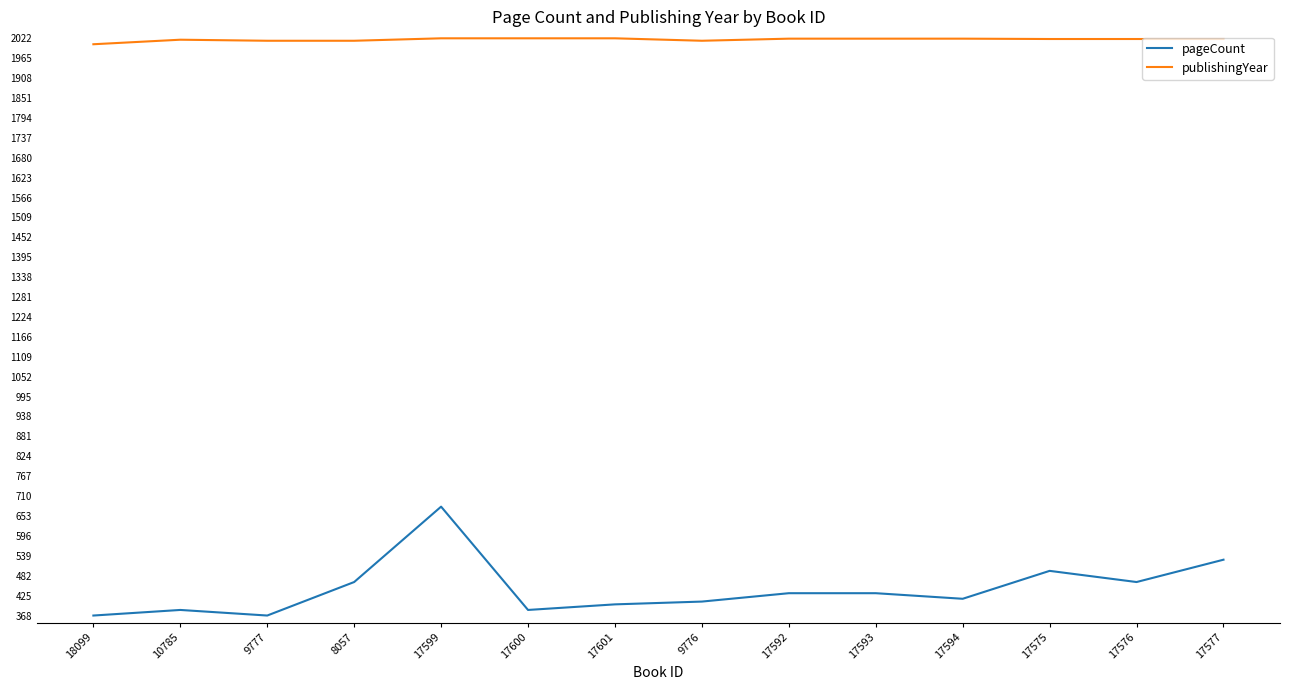

What is the total value across all series at 17599?

2702